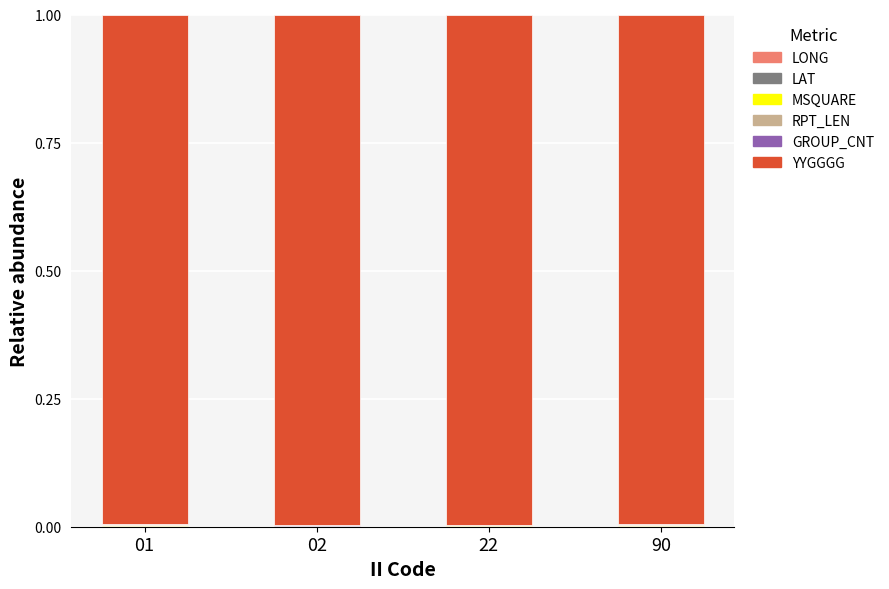

Is it true that YYGGGG equals 1.0 at 90?

True